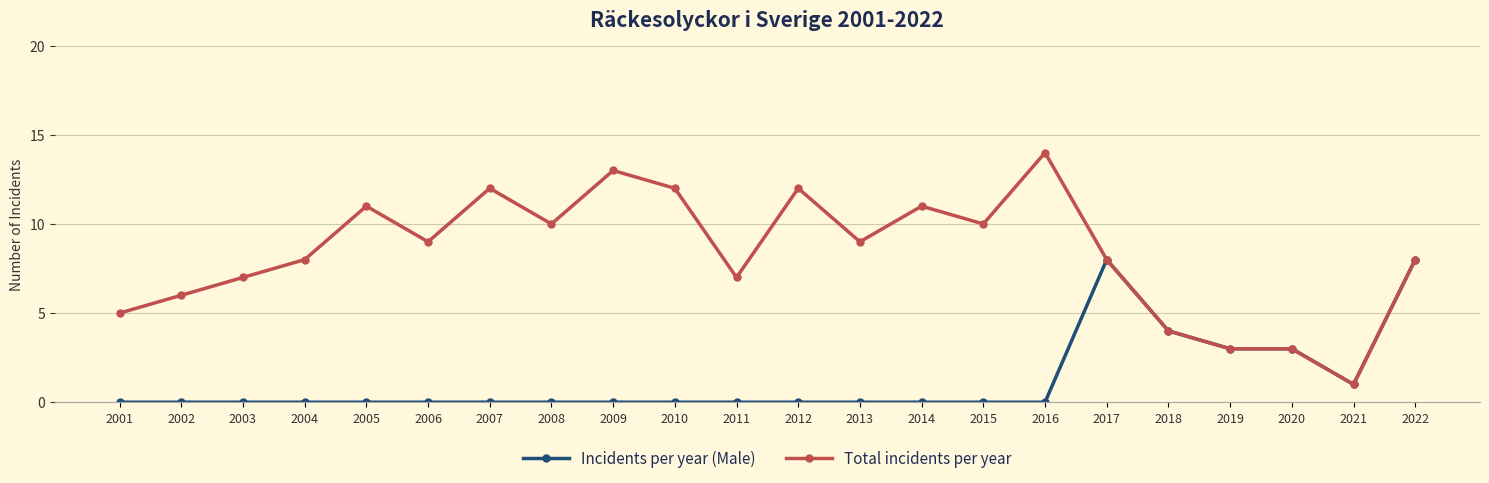

What is the total value across all series at 2017?

16